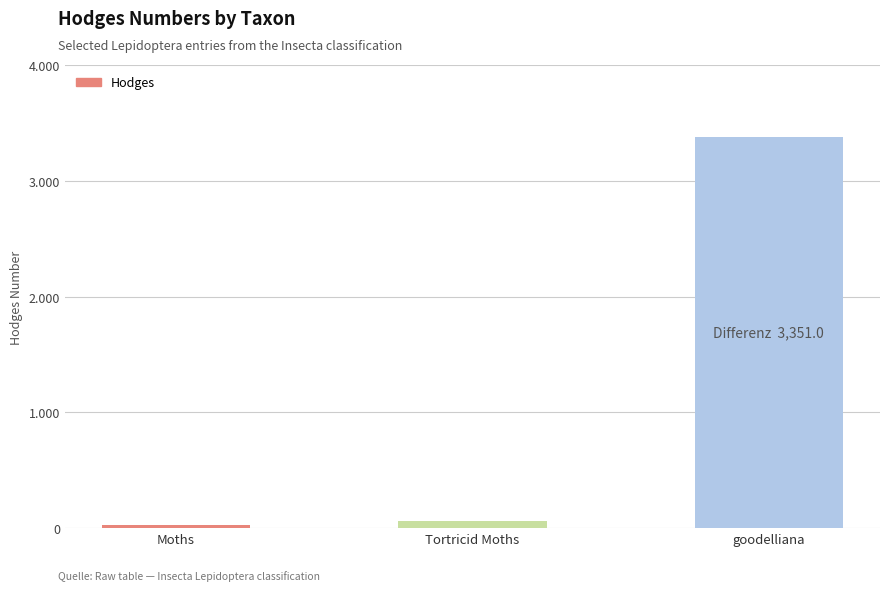

Are the bars grouped side by side (vs. stacked)?

No